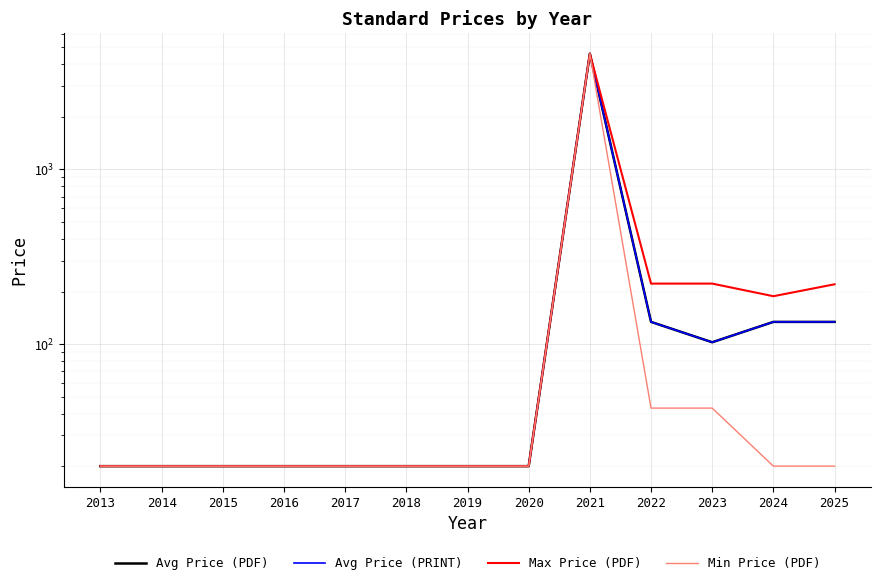

True or false: Max Price (PDF) and Min Price (PDF) cross at least once.

False